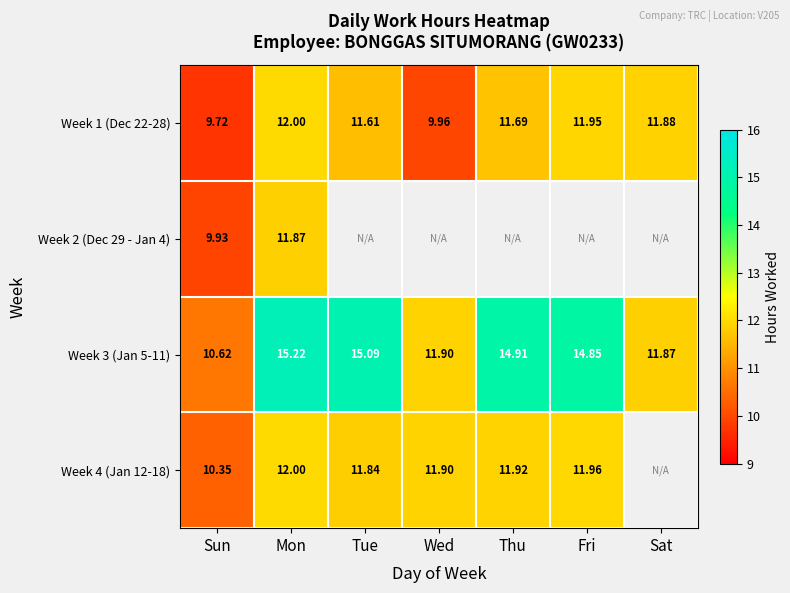

Where does the Week 3 (Jan 5-11) series first go above 14?

Mon